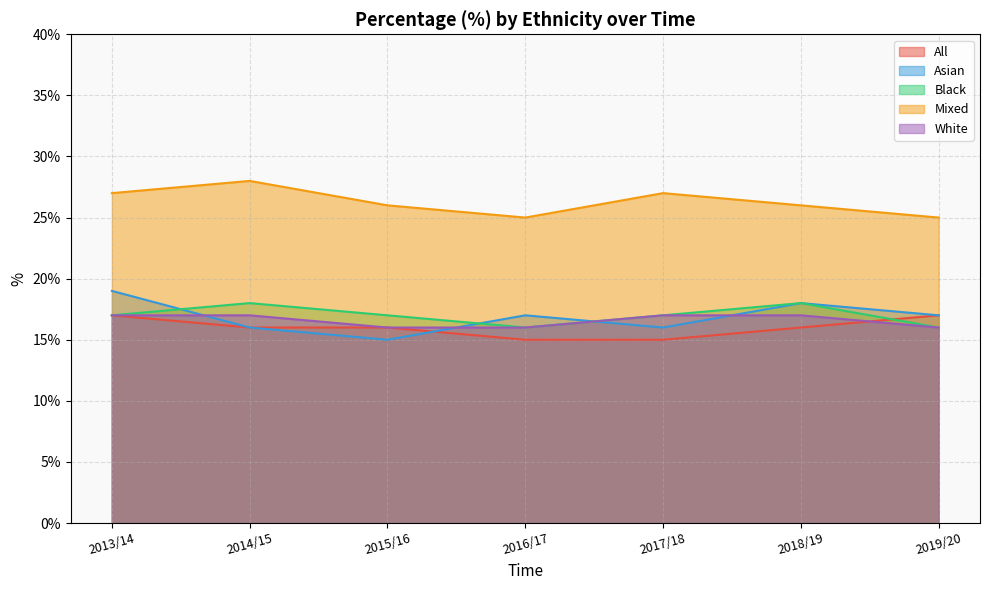

True or false: White has a value of 9 at 2017/18.

False